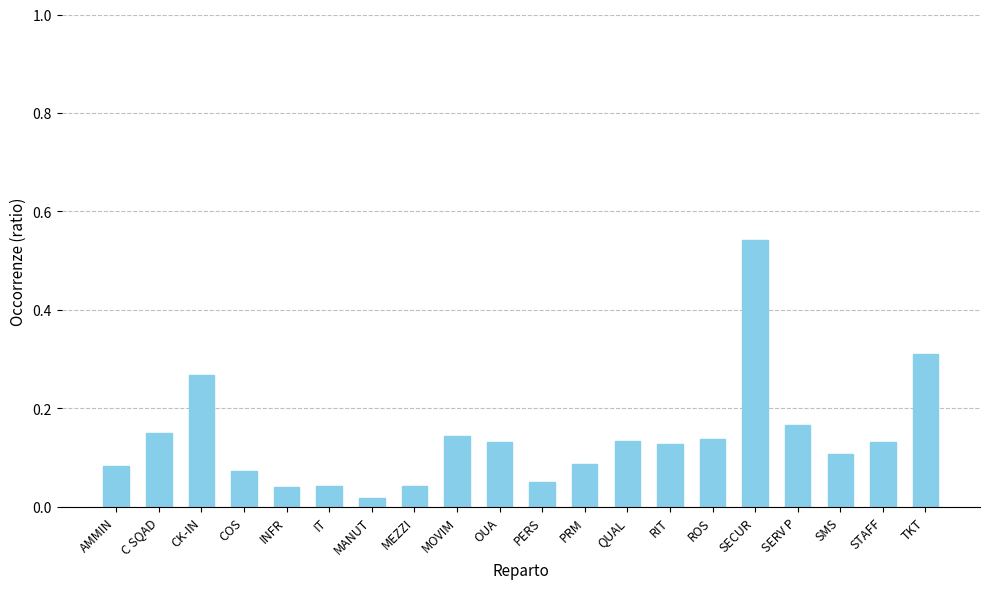

How many bars are there in total?

20